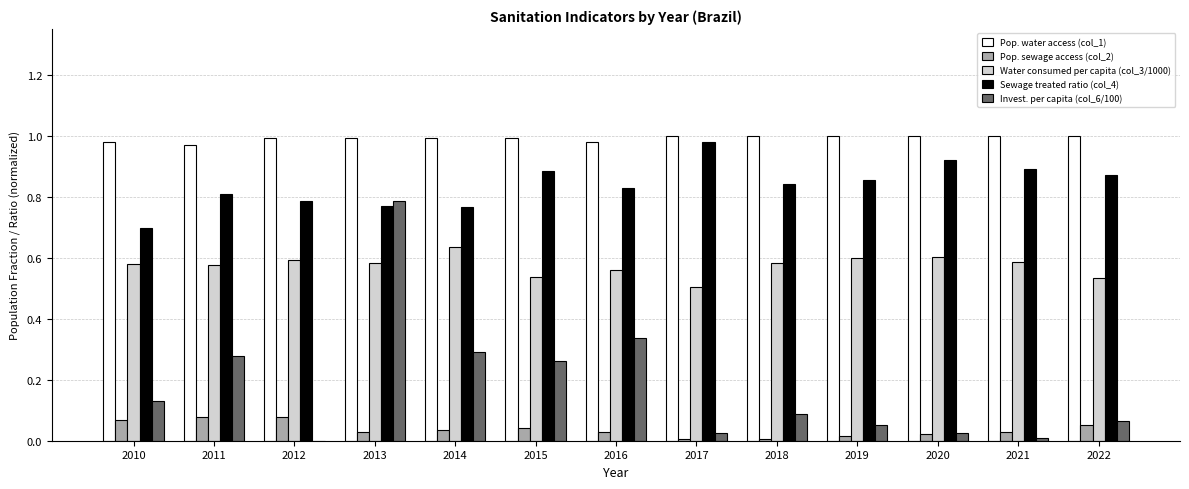

Is the value of Pop. sewage access (col_2) at 2010 greater than the value of Sewage treated ratio (col_4) at 2018?

No